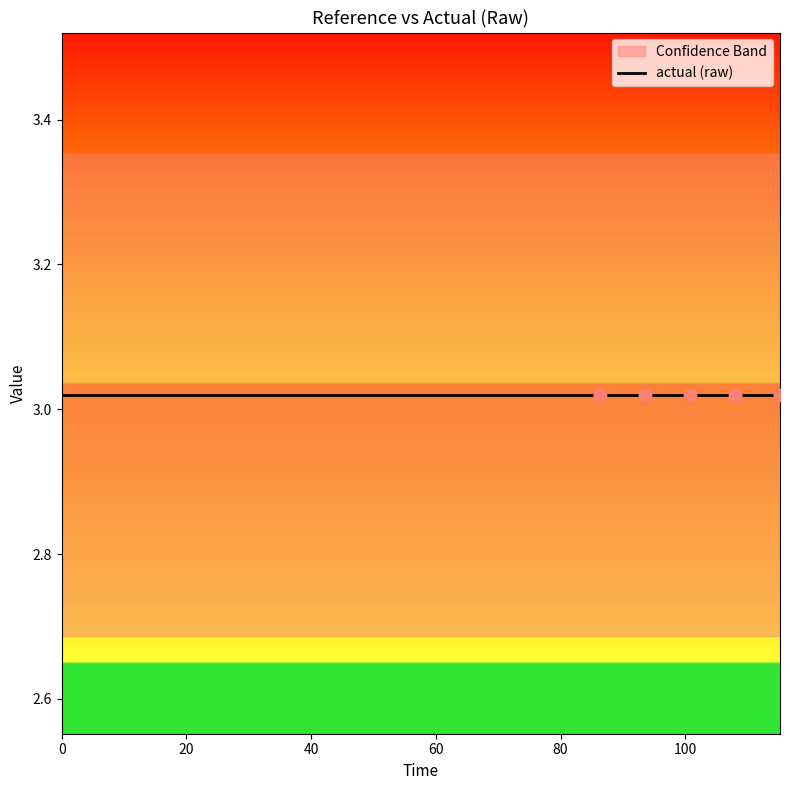

Is the value of low at 86.4 greater than the value of actual (raw) at 79.2?

No